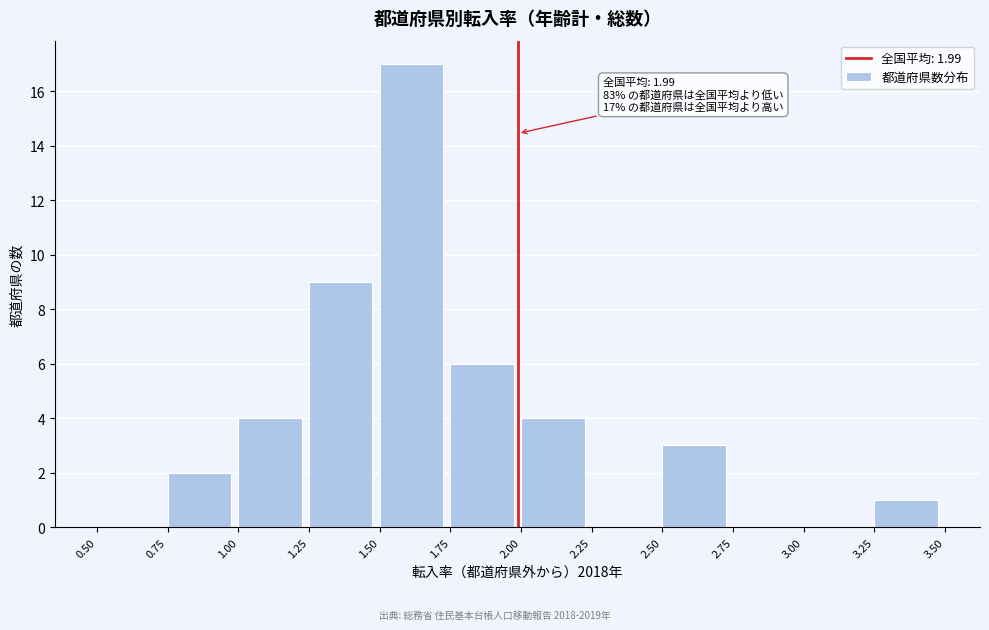

Which range on the x-axis has the tallest bar?

1.50 to 1.75